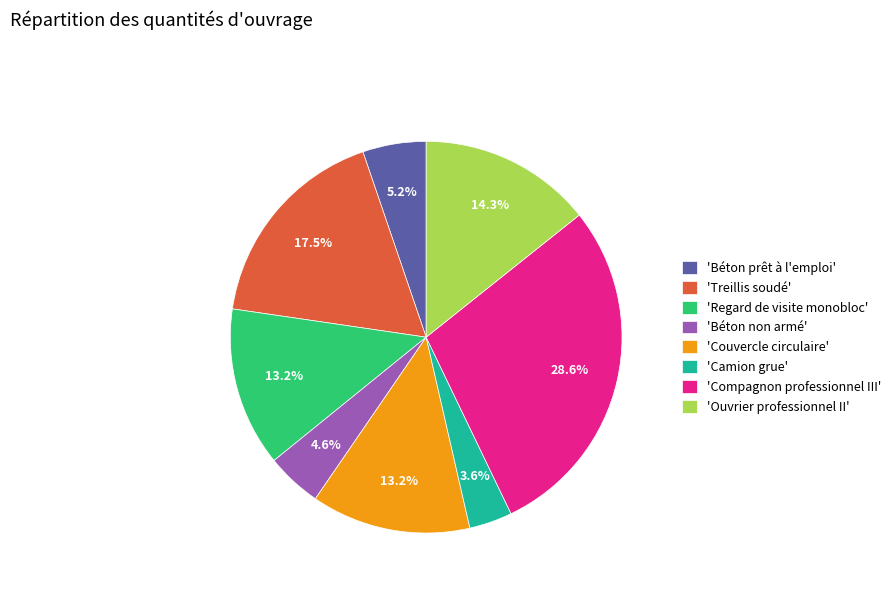

Which has a higher value, 'Ouvrier professionnel II' or 'Treillis soudé'?

'Treillis soudé'